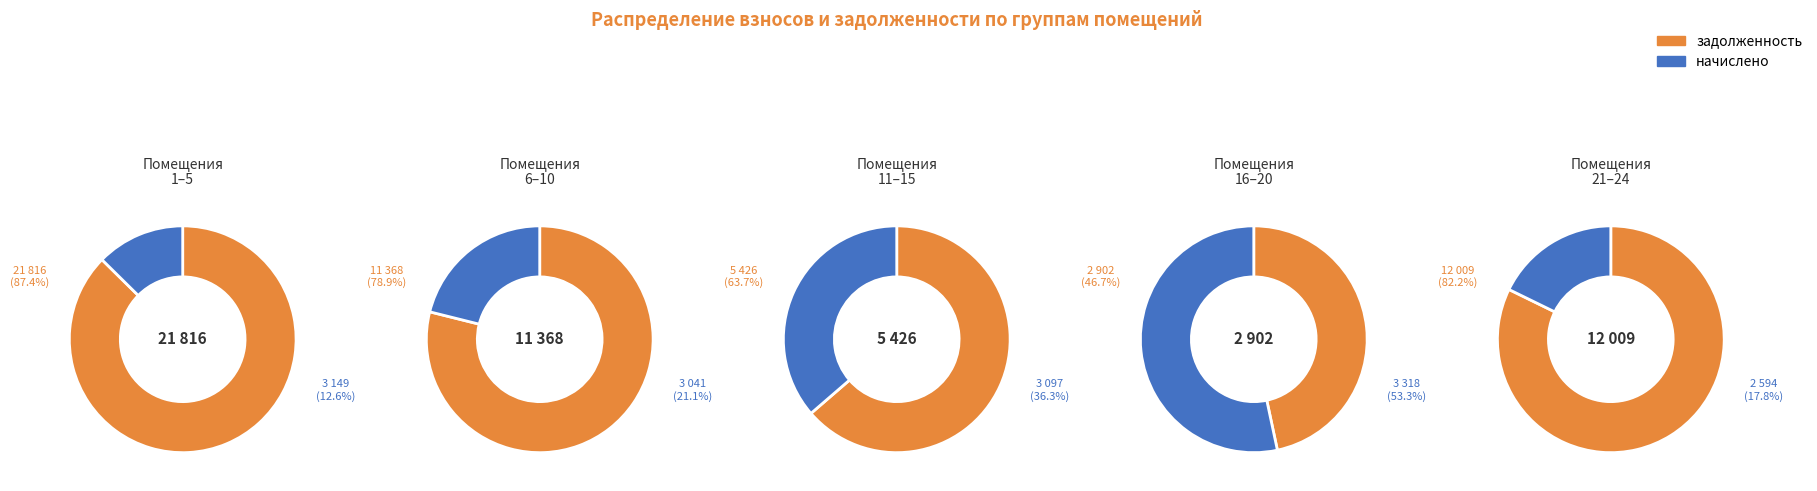

Which slice is the largest?

5